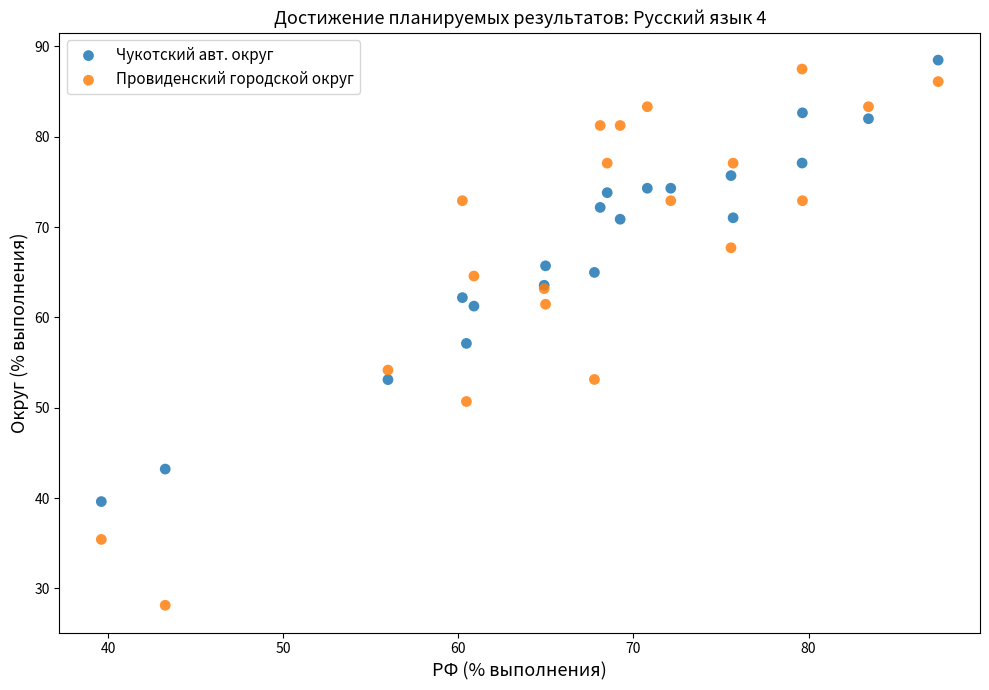

Which series contains the lowest Y value?

Провиденский городской округ